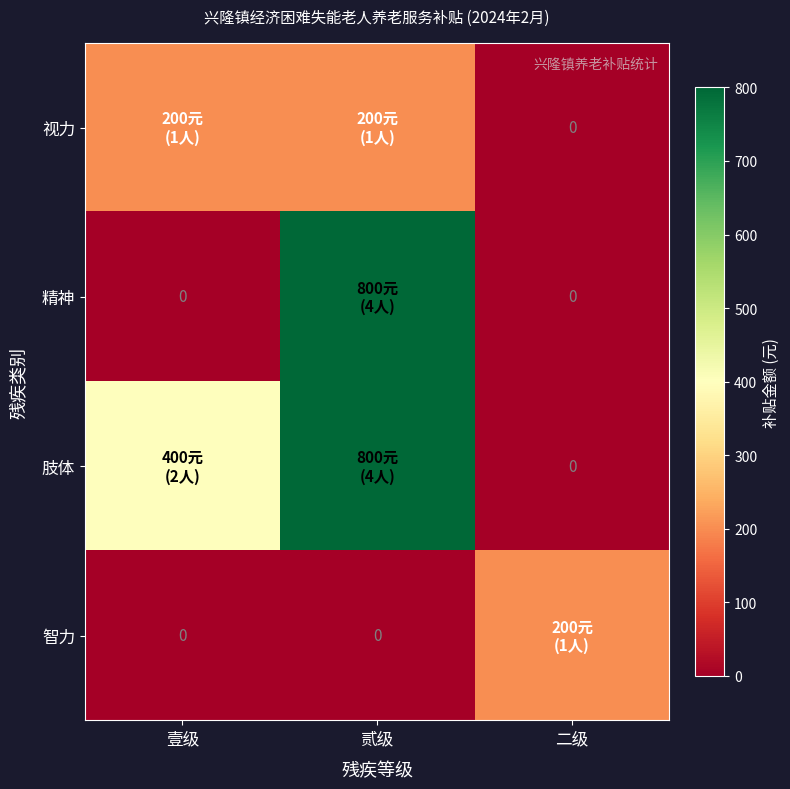

List the labels in order of 精神 value, smallest first.

壹级, 二级, 贰级